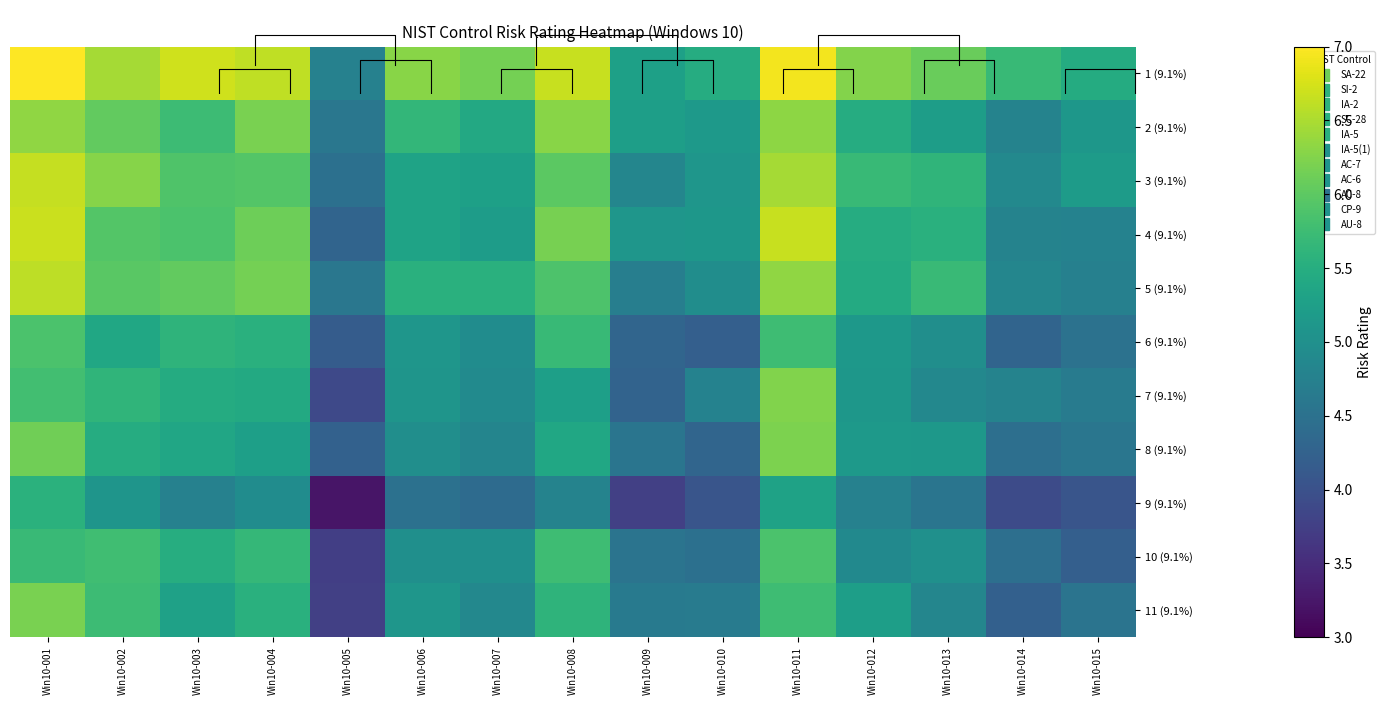

At Win10-004, list the series in order from smallest to largest.

9 (9.1%), 8 (9.1%), 7 (9.1%), 11 (9.1%), 6 (9.1%), 10 (9.1%), 3 (9.1%), 4 (9.1%), 5 (9.1%), 2 (9.1%), 1 (9.1%)